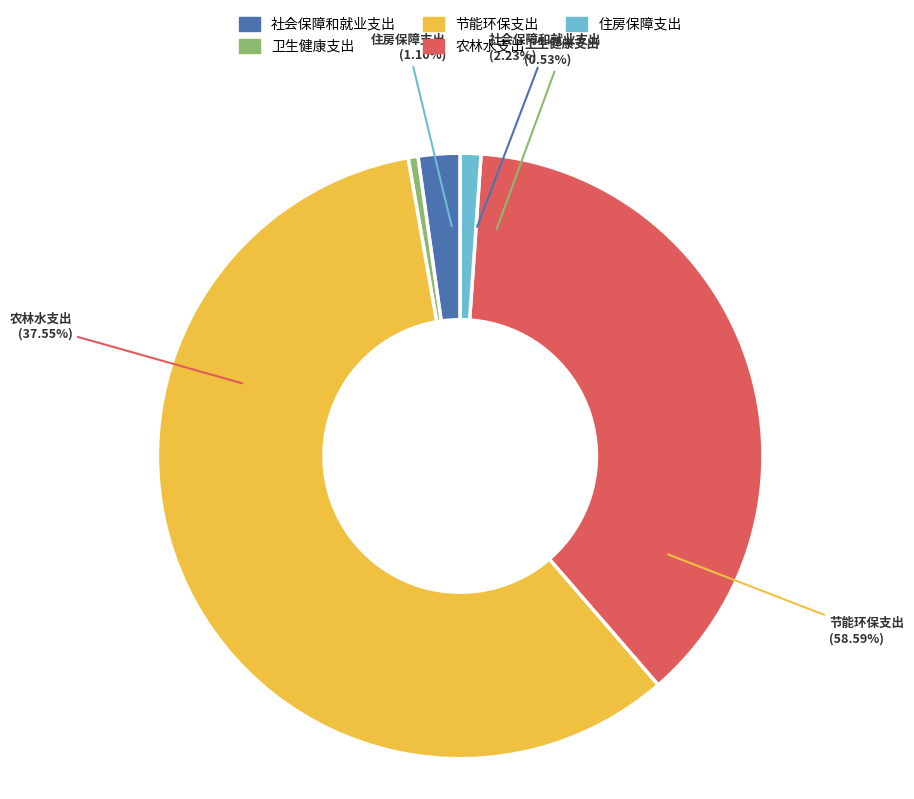

To the nearest percent, what is the average slice percentage?

20%